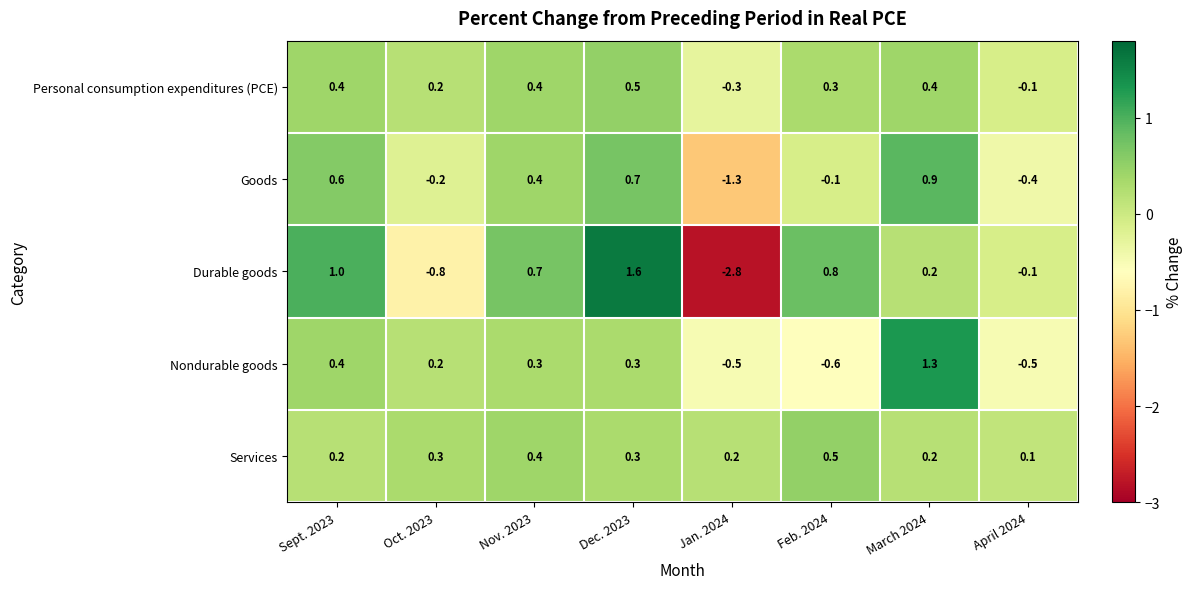

At how many categories does at least one series exceed -2?

8